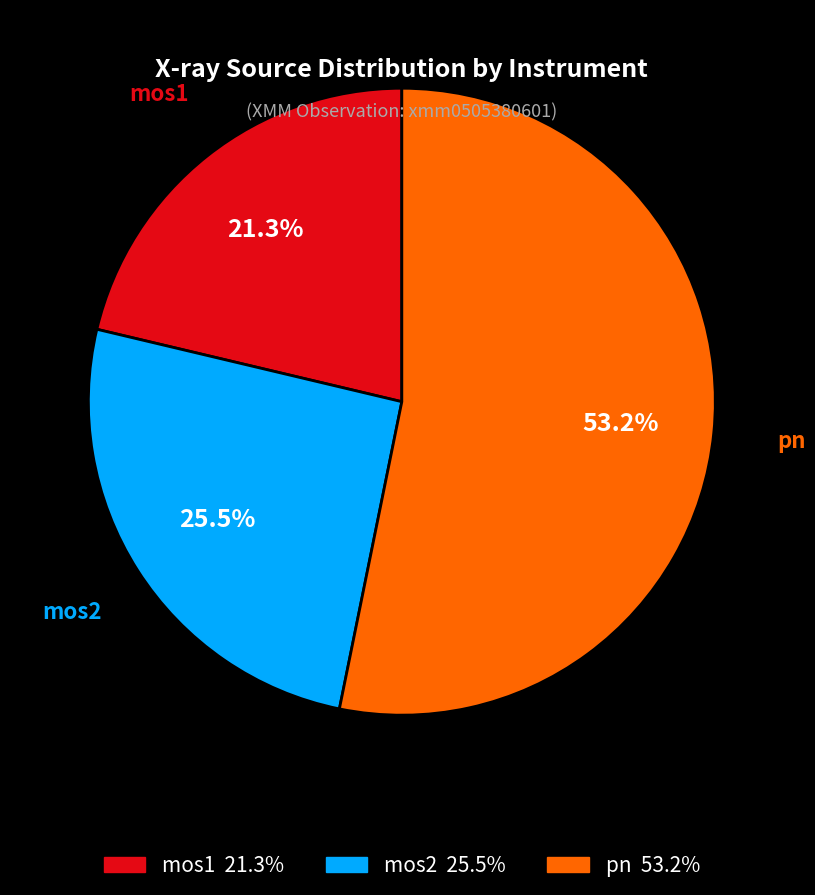

Does any single category account for the majority?

Yes